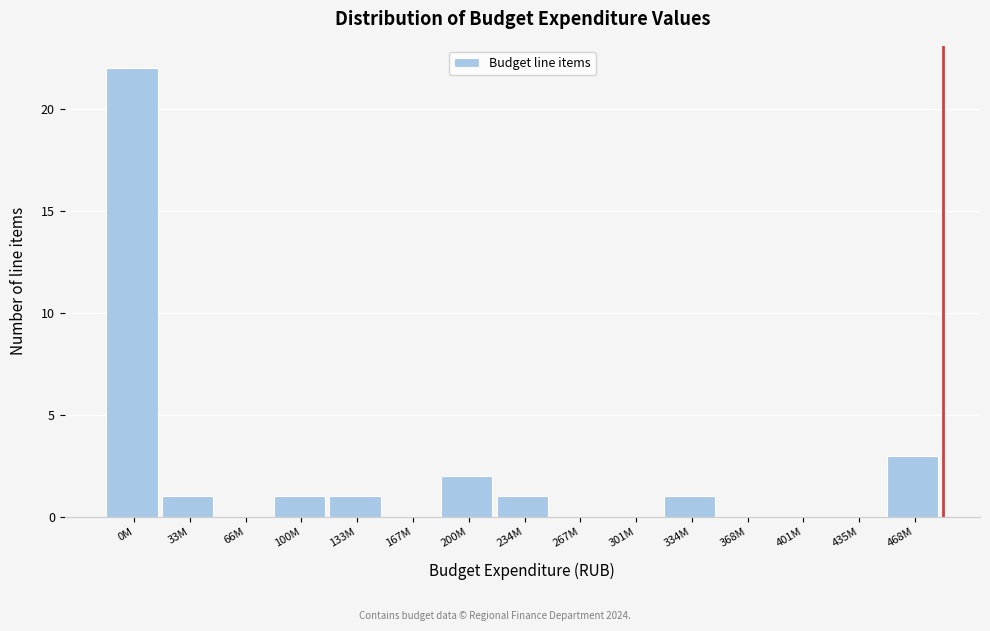

Reading left to right, list all the values displayed in this chart.

0M=22	33M=1	66M=0	100M=1	133M=1	167M=0	200M=2	234M=1	267M=0	301M=0	334M=1	368M=0	401M=0	435M=0	468M=3